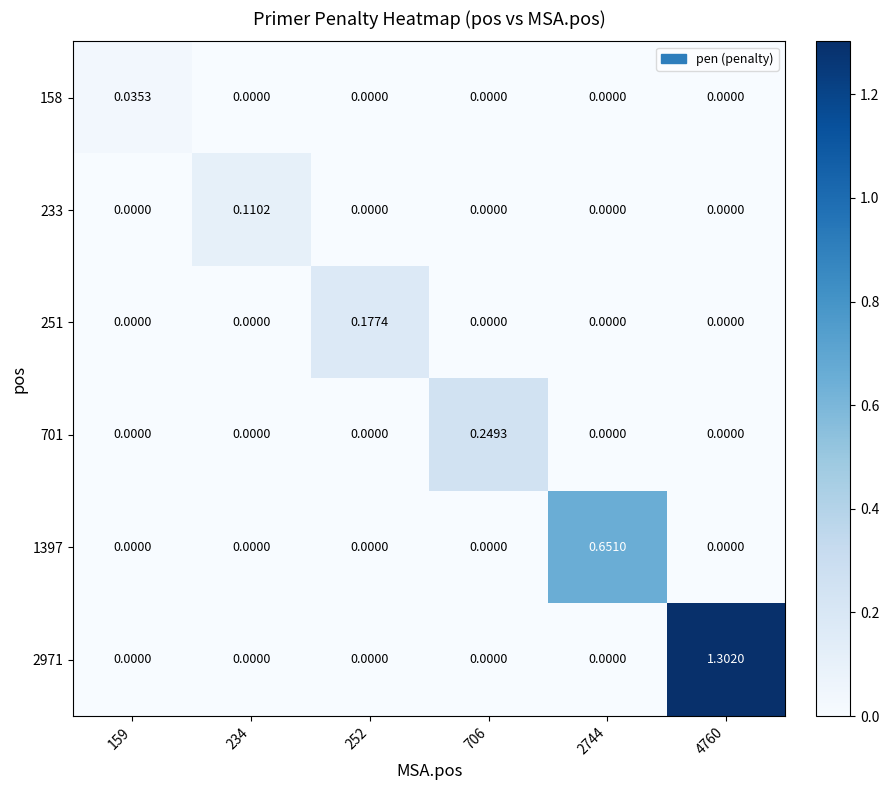

Is the value of 233 at 2744 greater than the value of 158 at 159?

No